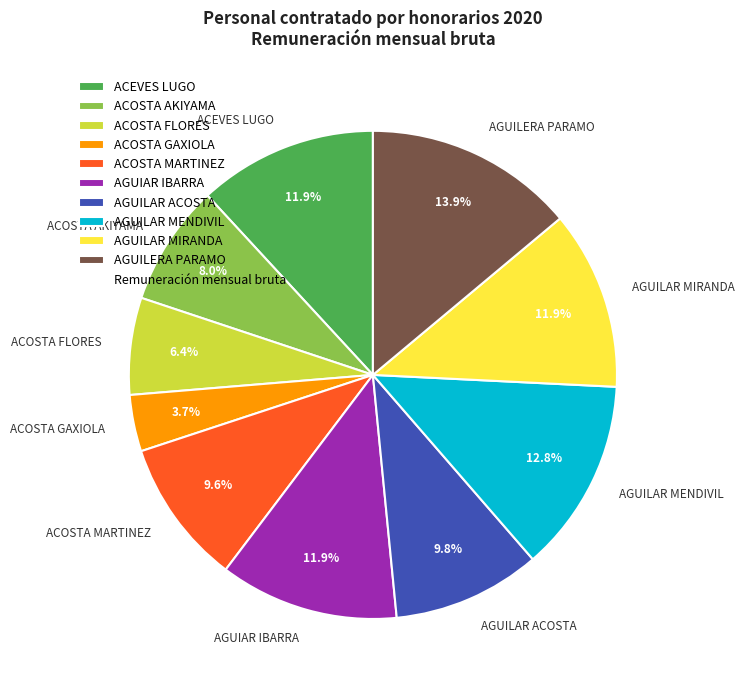

What is the smallest slice in the pie chart?

ACOSTA GAXIOLA